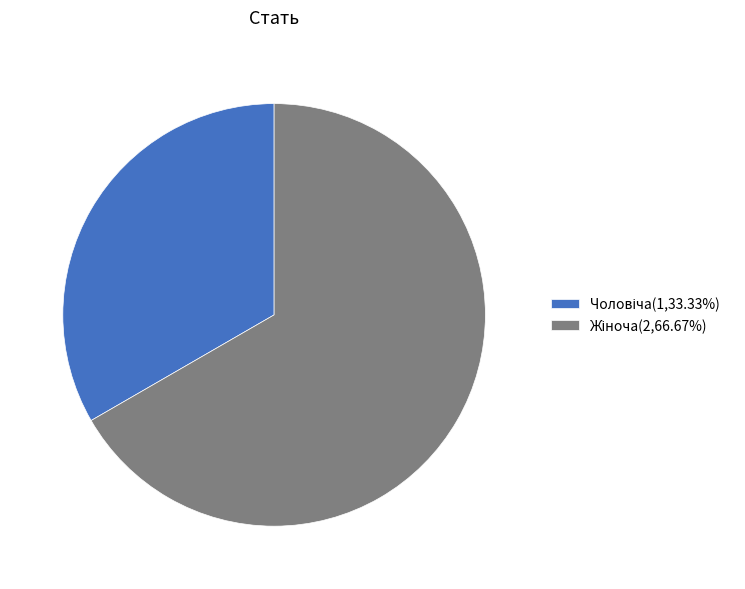

Is there a majority slice in this chart?

Yes